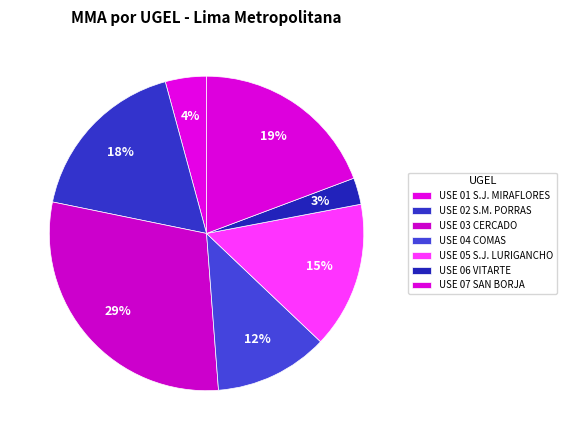

How many slices are in this pie chart?

7